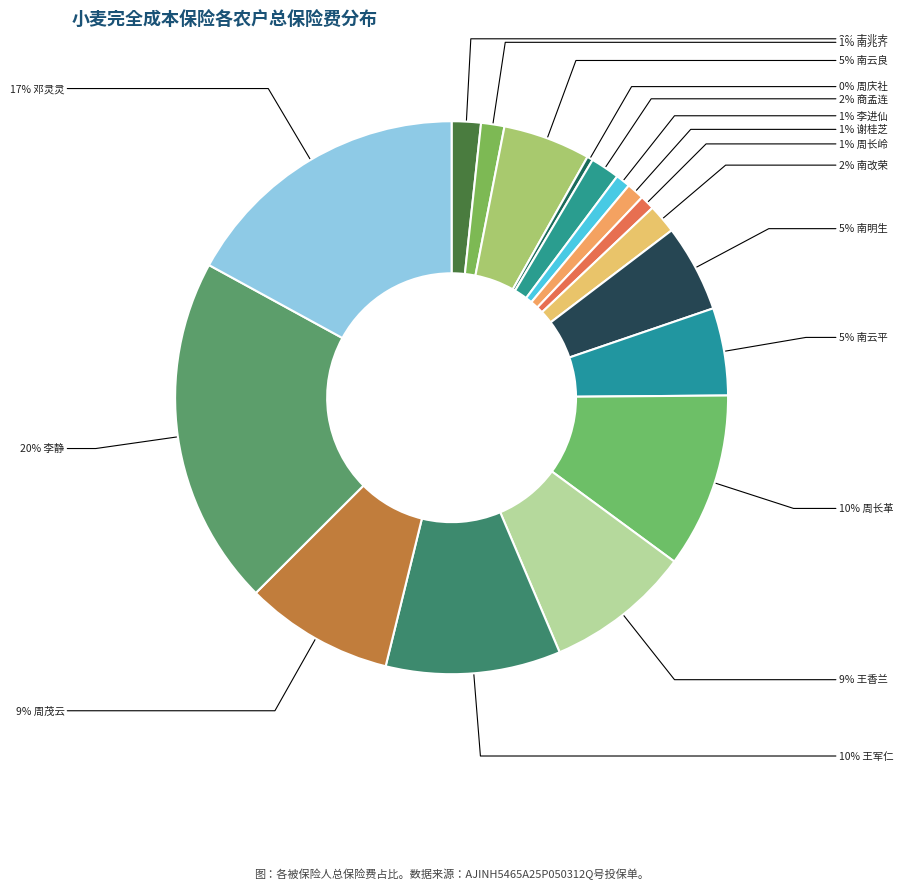

Count the number of slices in the pie.

17